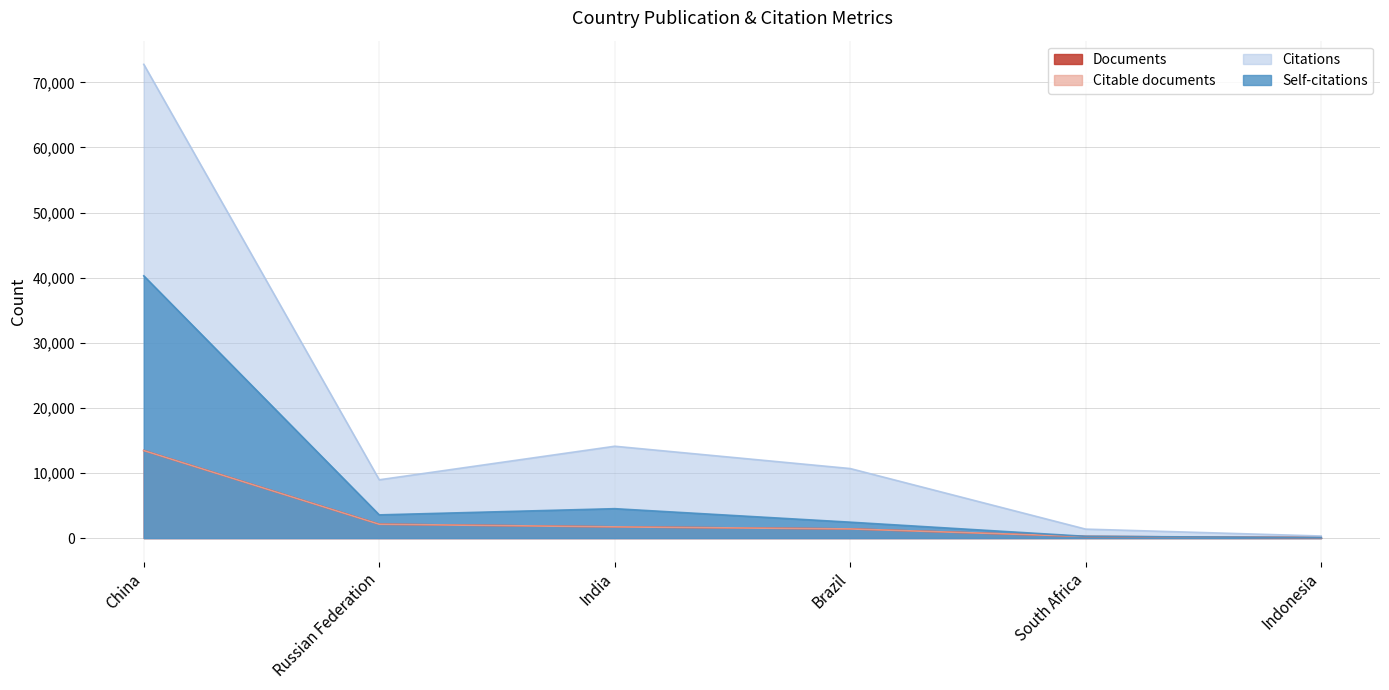

Which label corresponds to the largest value in the chart?

China